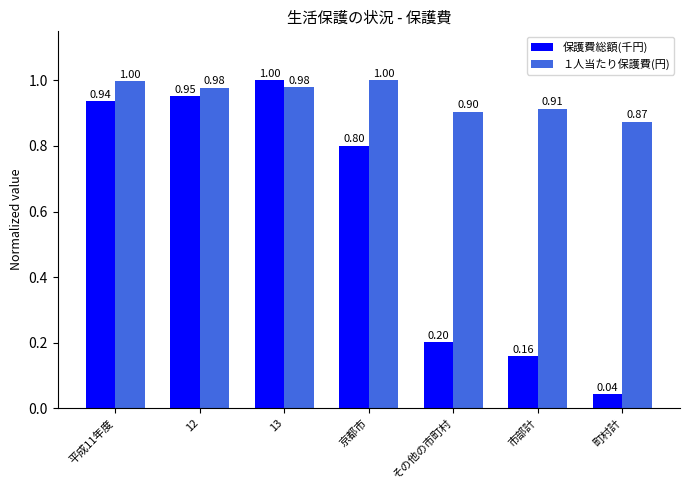

At how many categories does at least one series exceed 0?

7